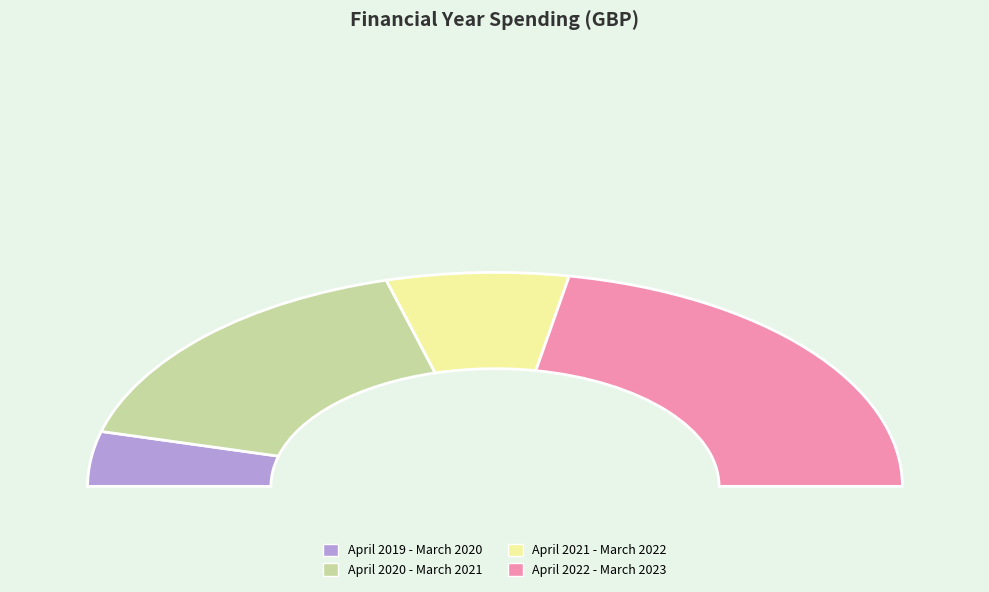

How many segments does this pie chart have?

4